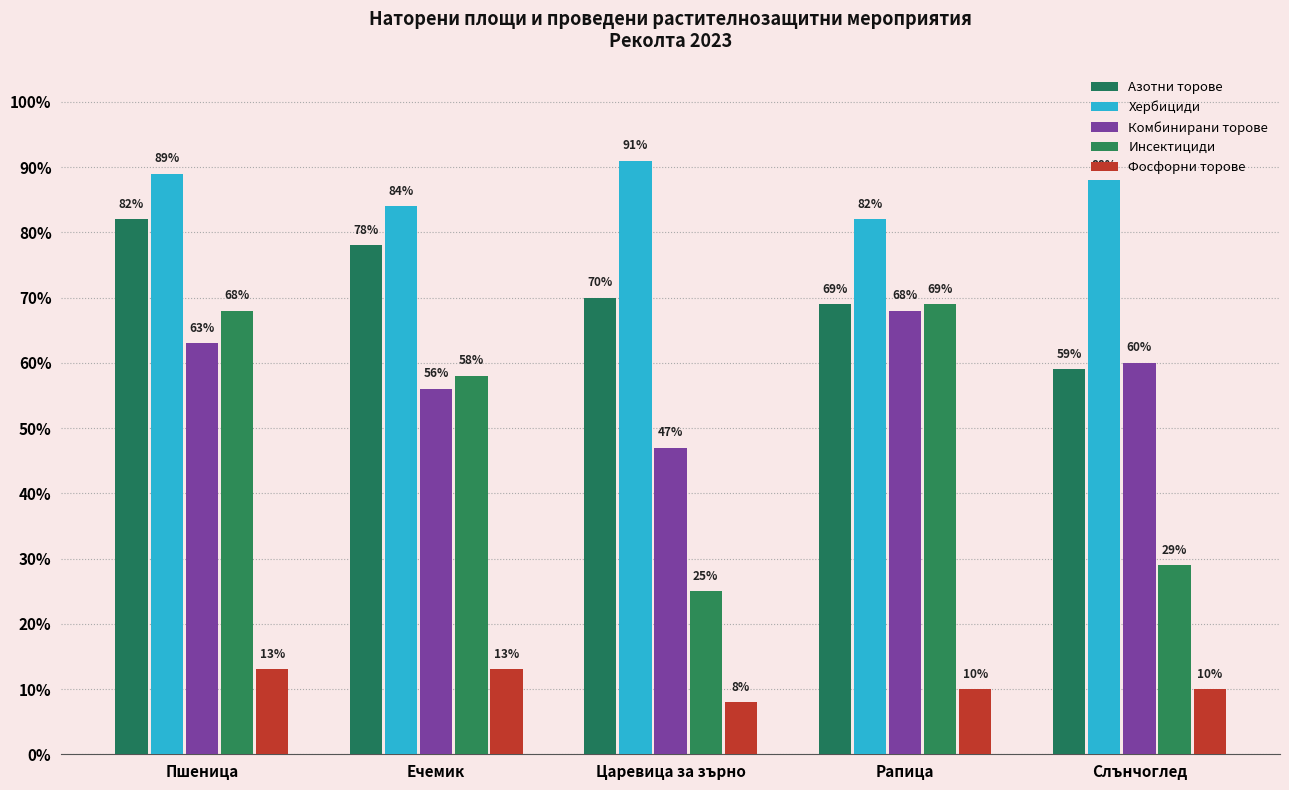

The Азотни торове series shows 0.6 at Слънчоглед. True or false?

True